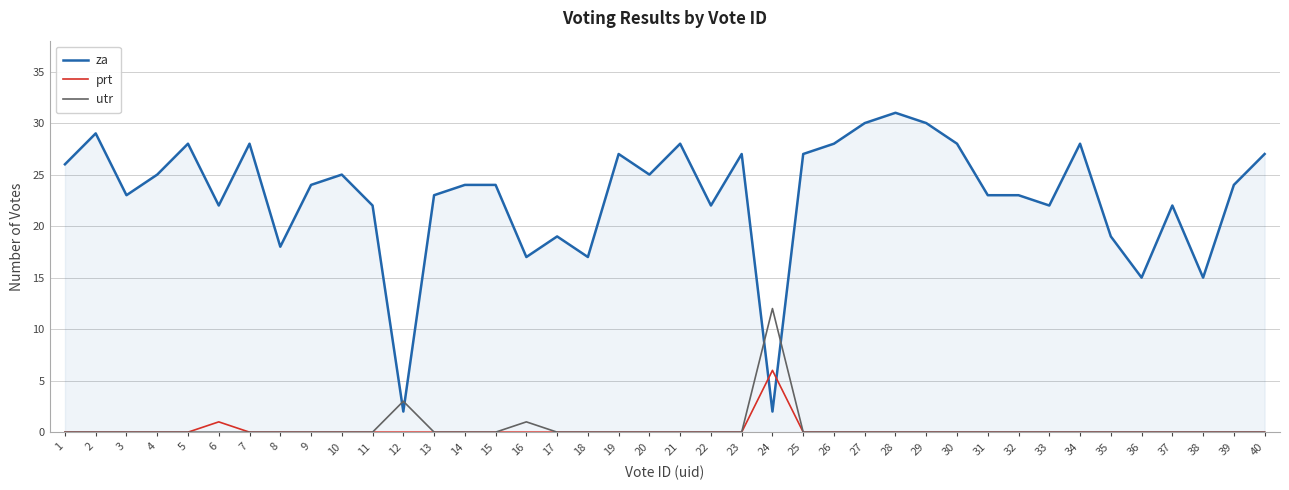

Which series has the widest spread of values?

za